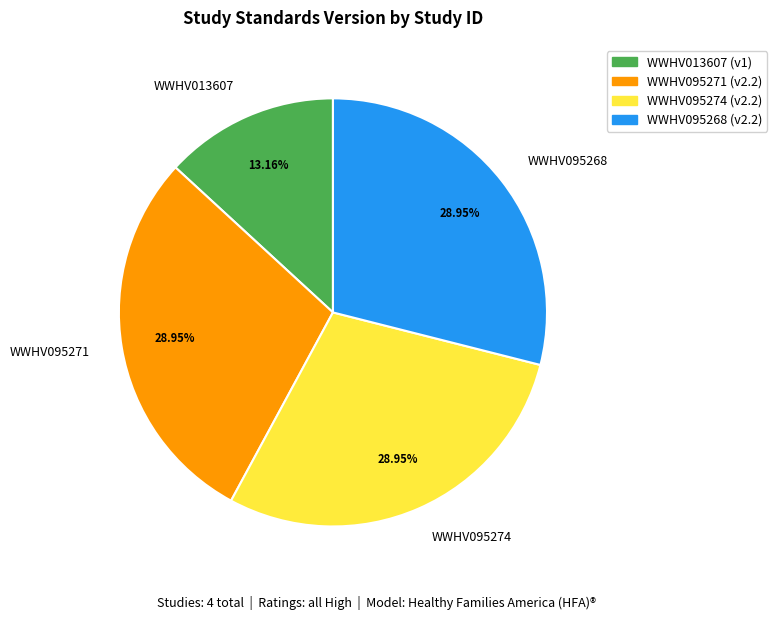

Which has a higher value, WWHV013607 or WWHV095268?

WWHV095268